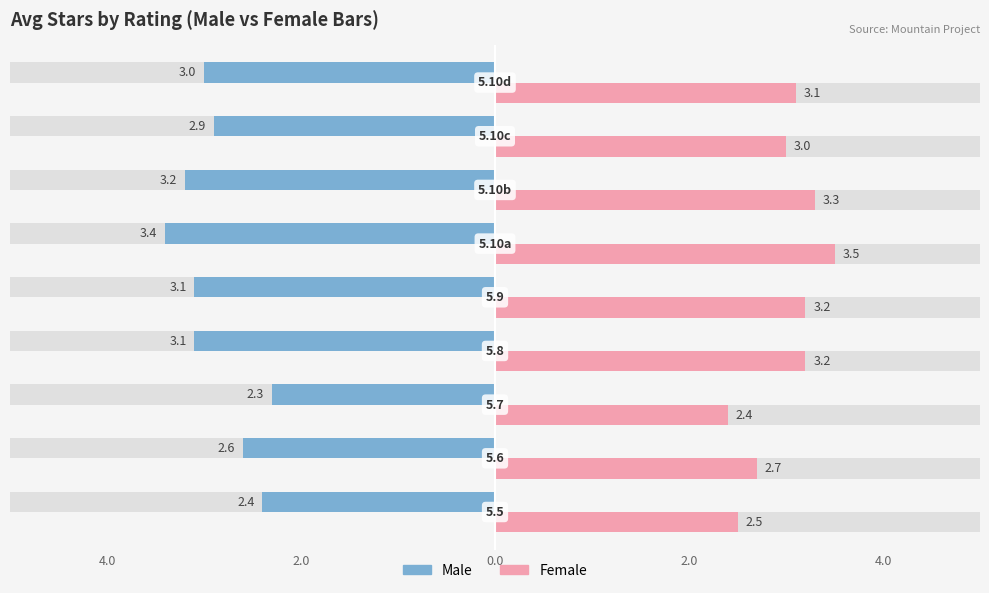

How many categories are shown in the chart?

9